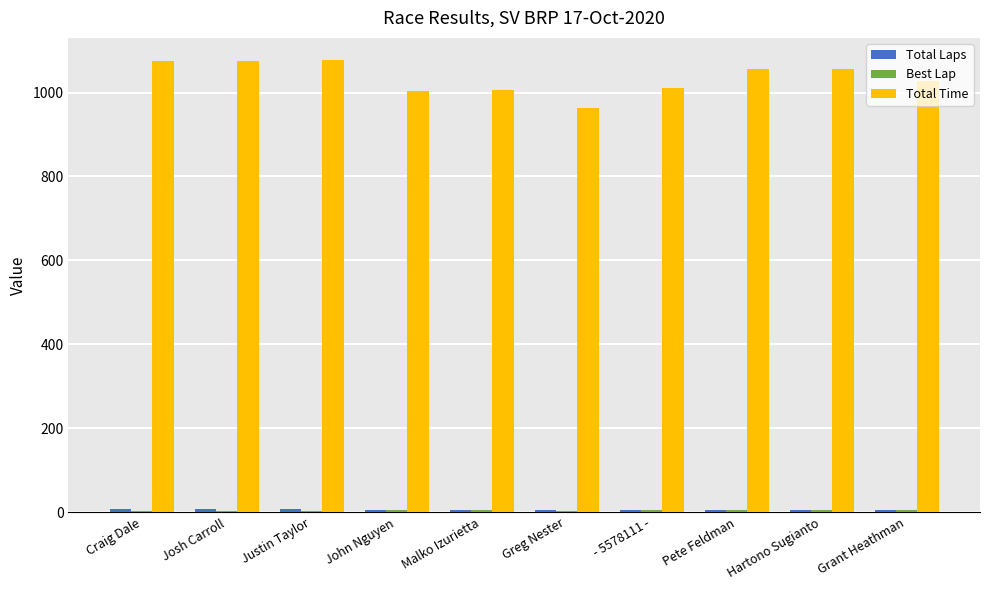

What is the spread (max minus min) of values at Justin Taylor?

1074.3